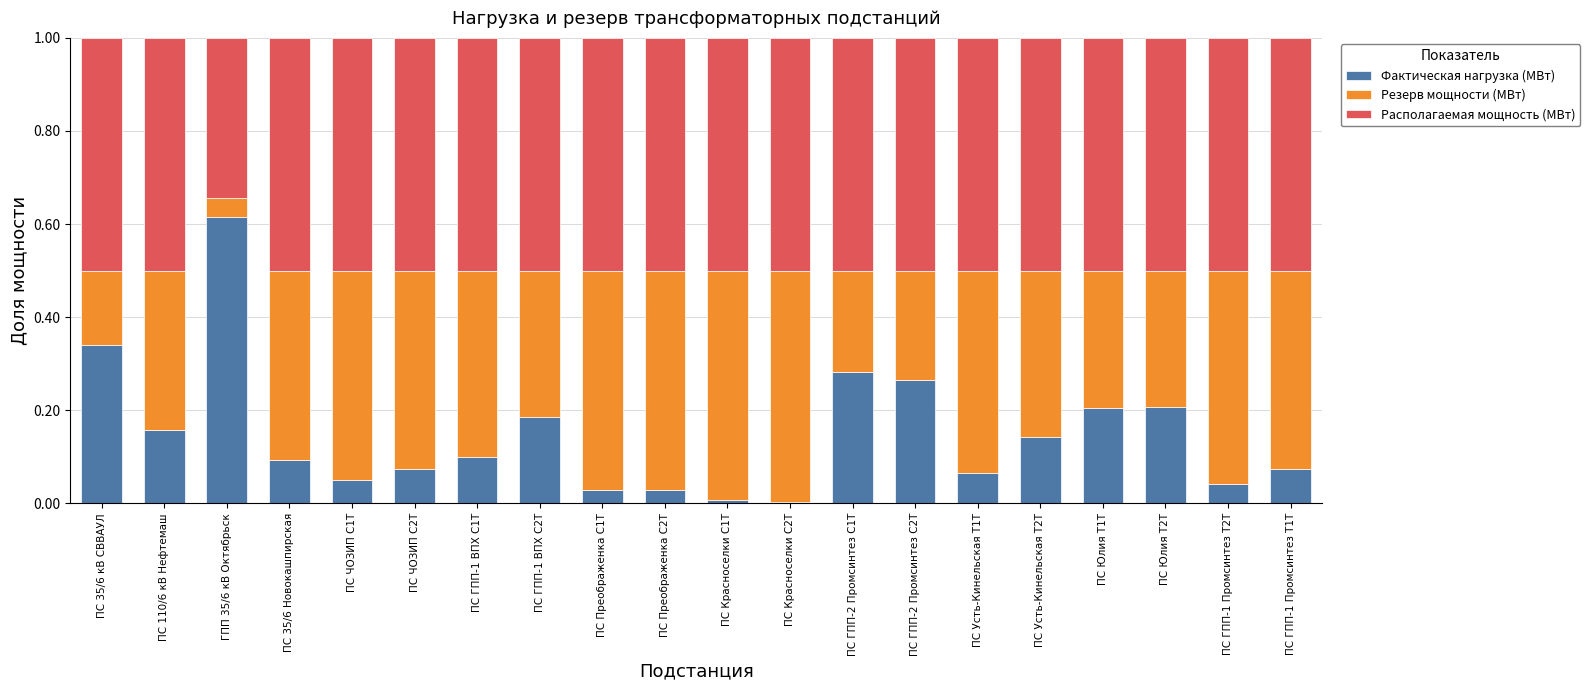

What are all the series names shown in the legend?

Фактическая нагрузка (МВт), Резерв мощности (МВт), Располагаемая мощность (МВт)